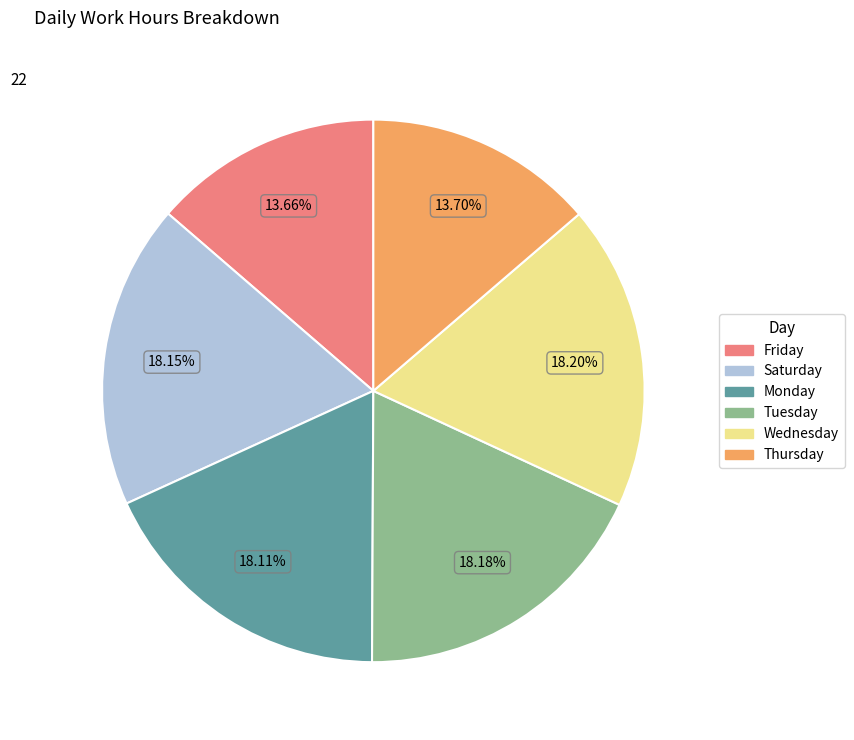

How many slices are in this pie chart?

6